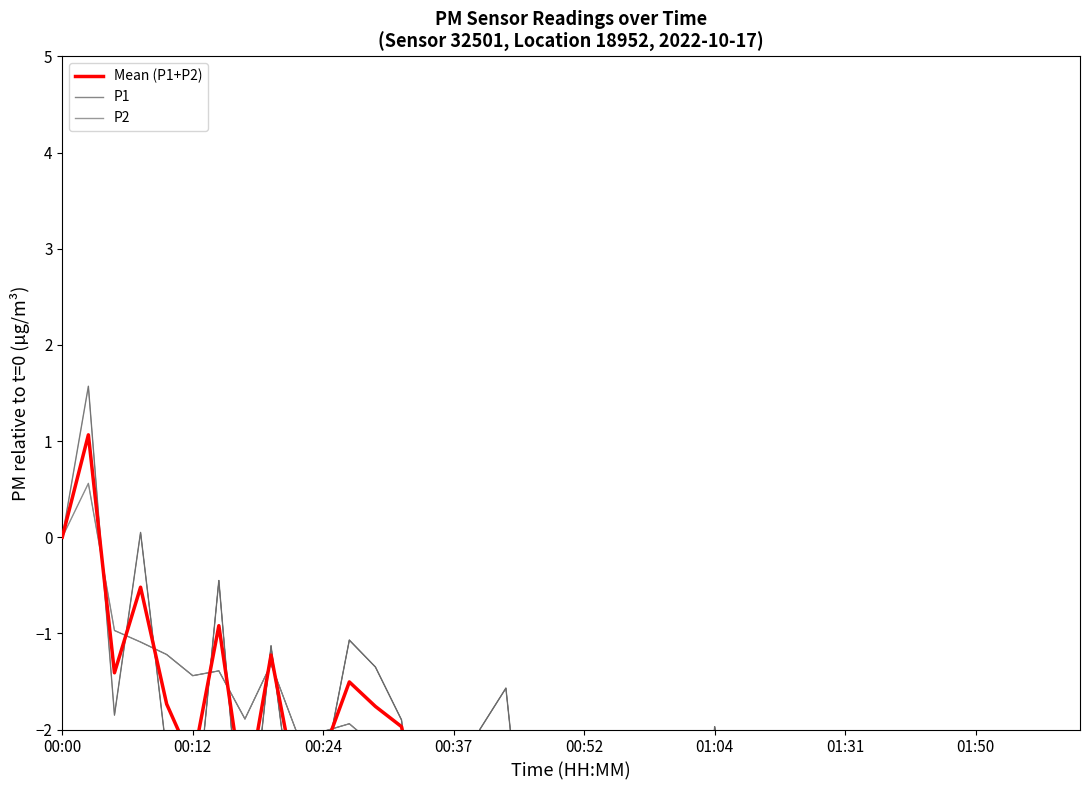

What is the label of the 5th point from the left?

00:52